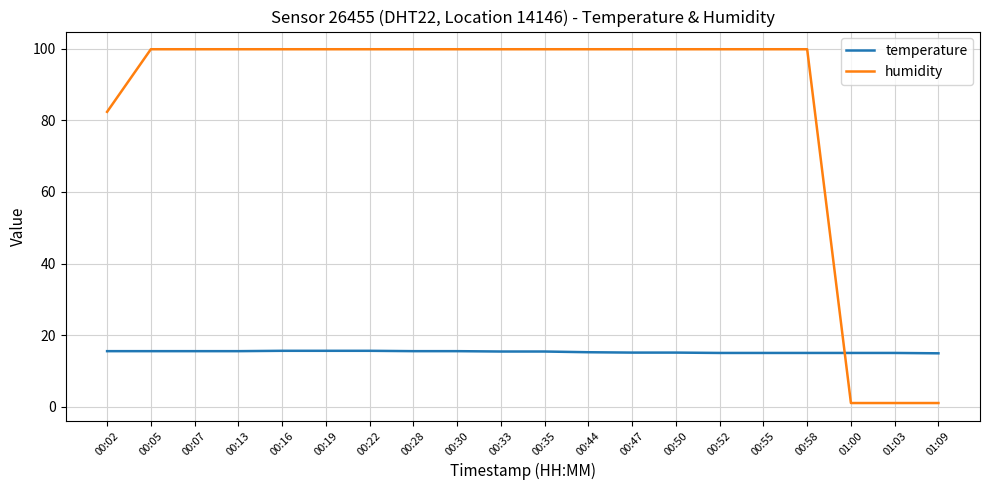

Which series changed the most between 00:05 and 01:09?

humidity